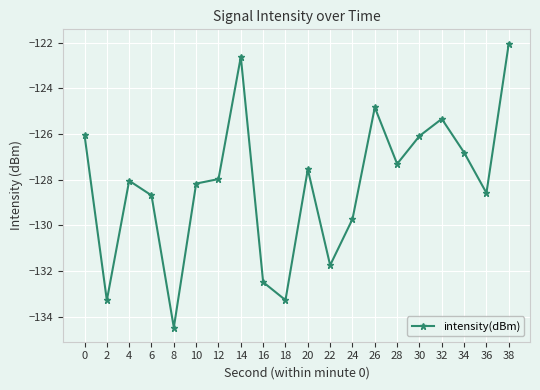

At which category does the chart reach its peak across all series?

38